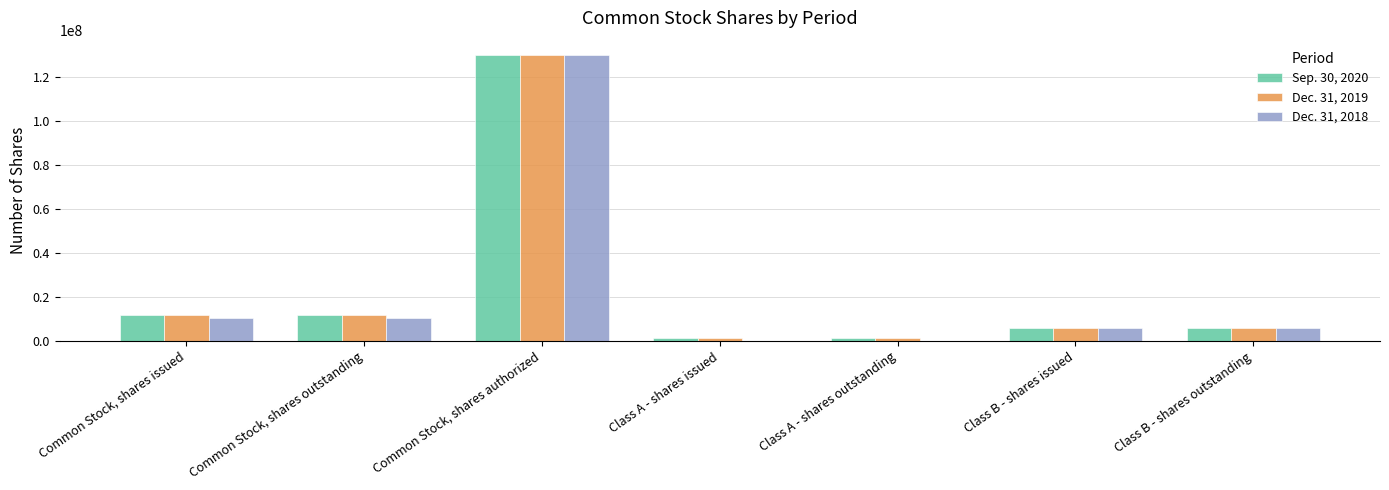

At which category is the sum across all series the highest?

Common Stock, shares authorized